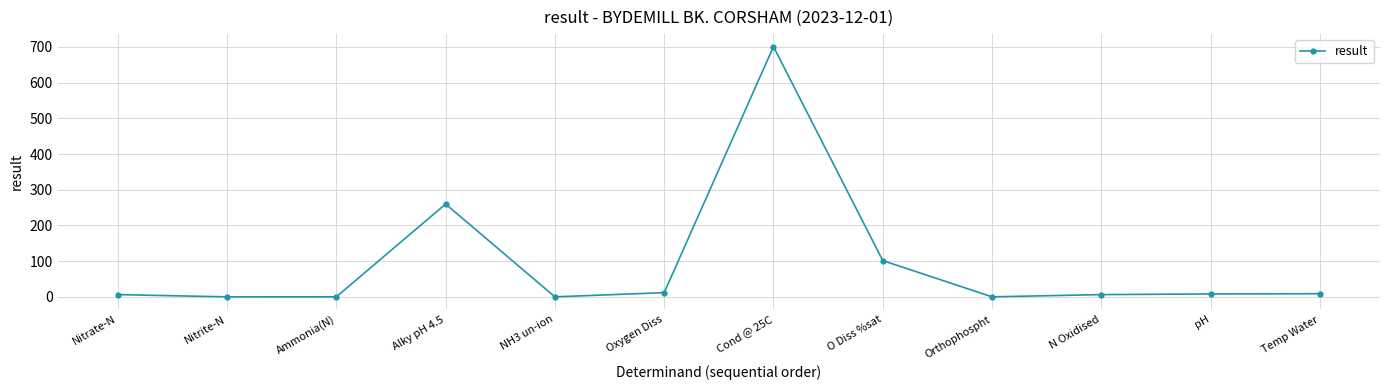

At which category does the data reach its first local peak?

Alky pH 4.5